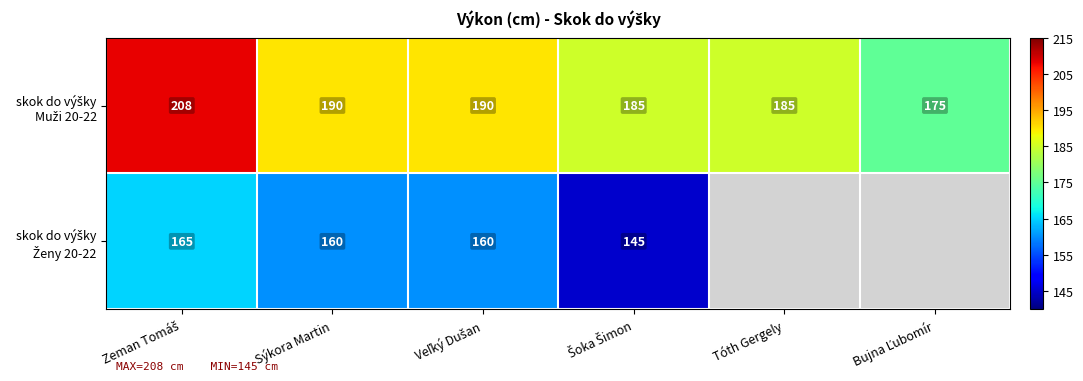

What is the difference between the highest and lowest values at Veľký Dušan?

30.0